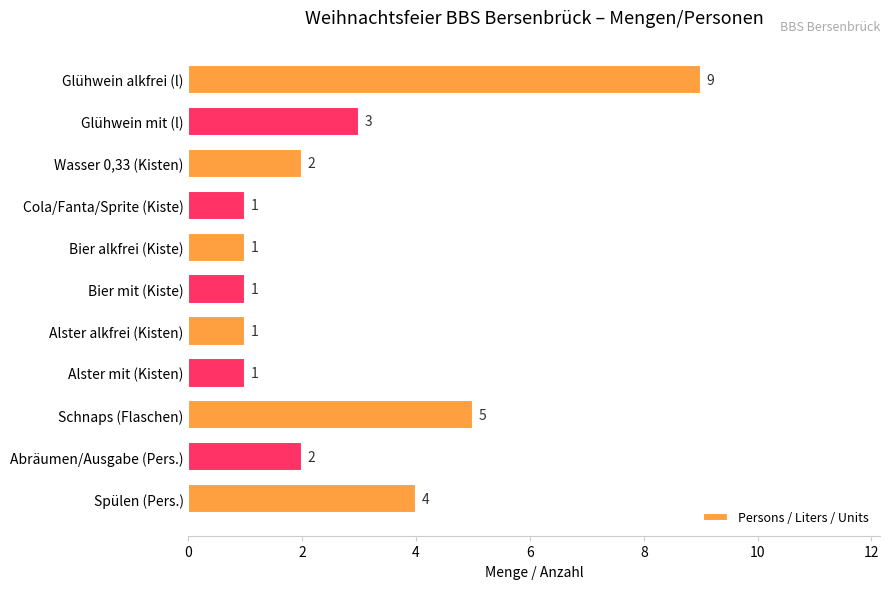

Reading top to bottom, transcribe all the data shown in this chart.

9	3	2	1	1	1	1	1	5	2	4